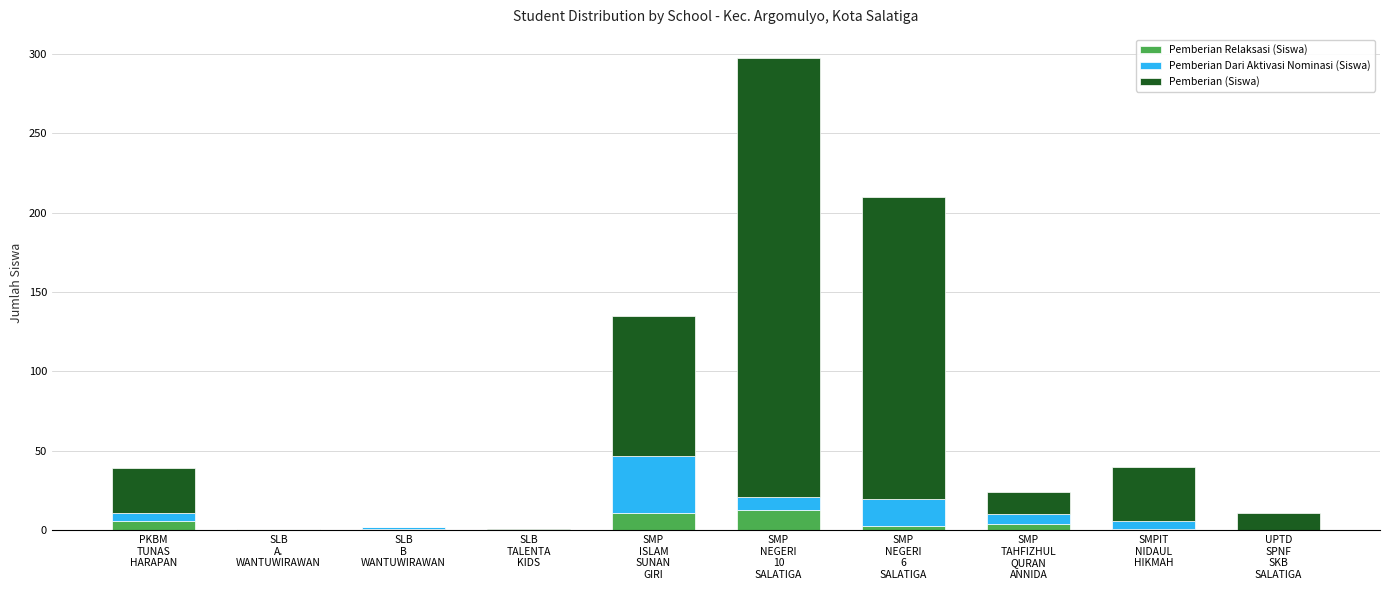

Count the number of categories in the chart.

10